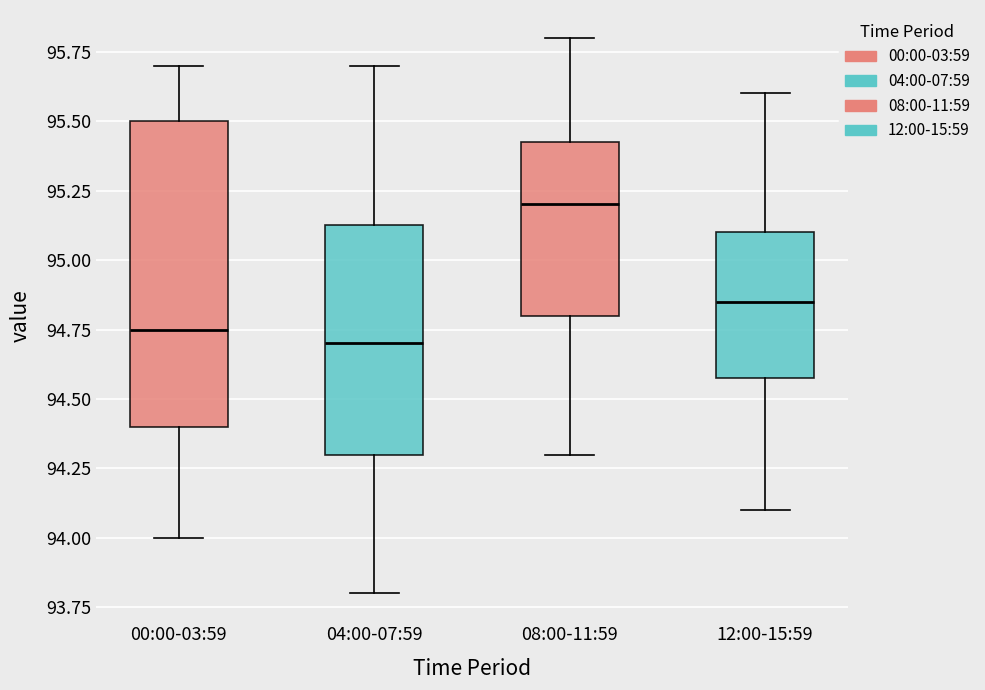

Reading left to right, transcribe this box plot: for each box, give where its median line is, the range the box spans, and where its two whiskers end, as read against the y-axis. The values are not printed on the chart, so give them approximately, as read against the axis.

00:00-03:59: median 94.75, box 94.40 to 95.50, whiskers 94.00 to 95.70
04:00-07:59: median 94.70, box 94.30 to 95.15, whiskers 93.80 to 95.70
08:00-11:59: median 95.20, box 94.80 to 95.45, whiskers 94.30 to 95.80
12:00-15:59: median 94.85, box 94.60 to 95.10, whiskers 94.10 to 95.60